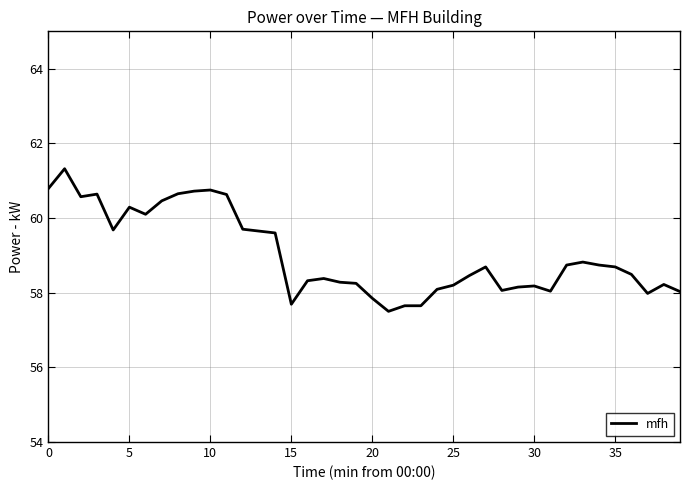

What is the difference between the maximum and minimum values?

3.8